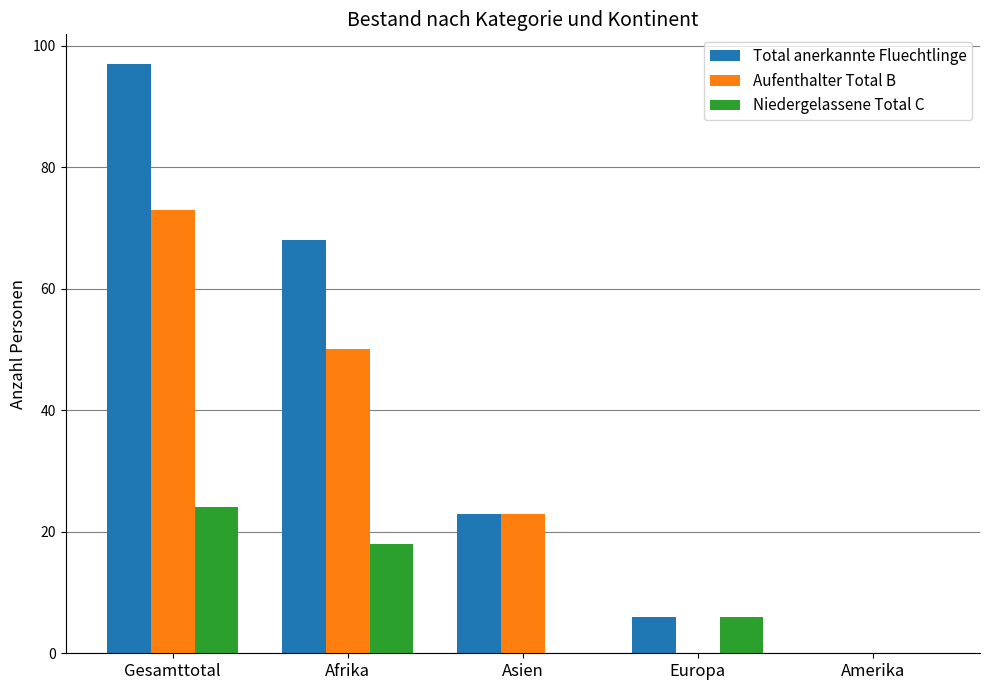

How many groups of bars are there?

5